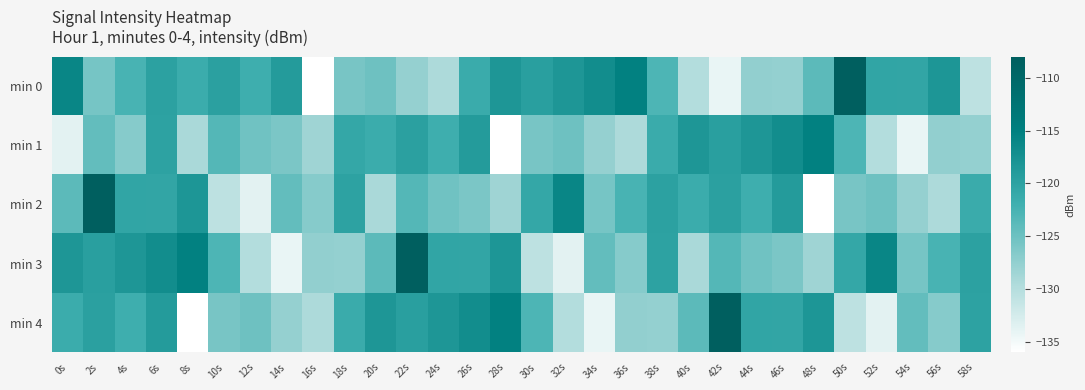

What is the total value across all series at 26s?

-604.0